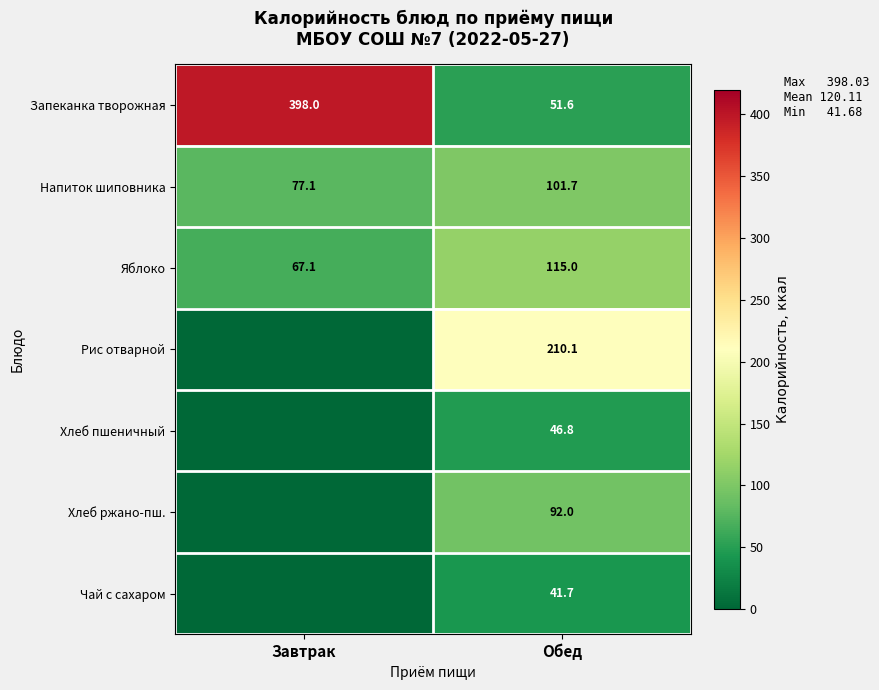

What is the average value of the Запеканка творожная series?

224.8